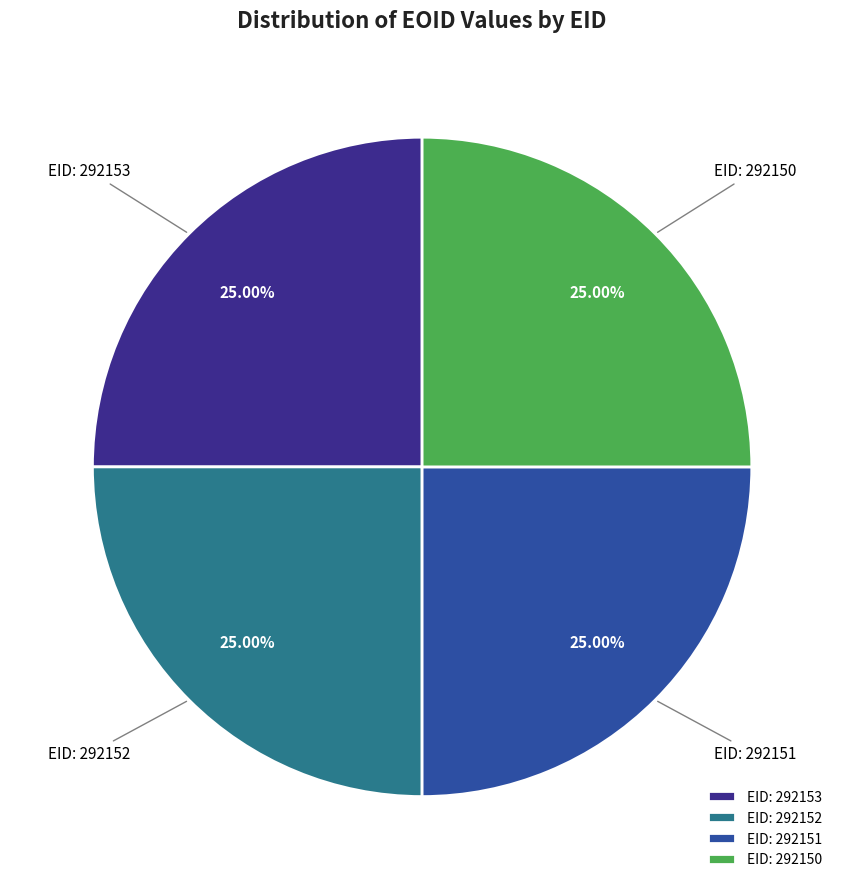

How many segments does this pie chart have?

4